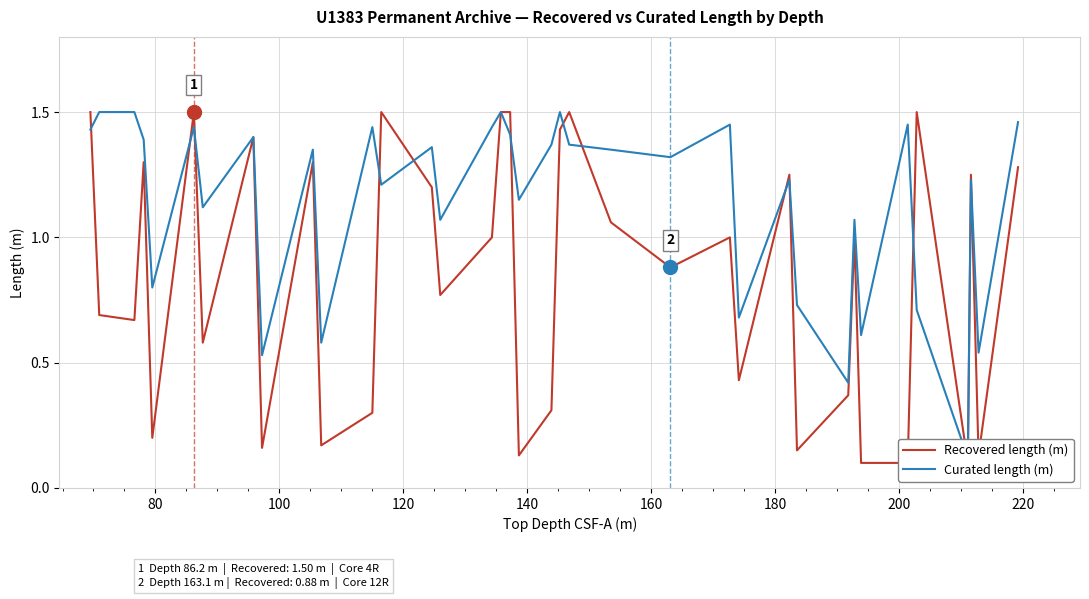

Reading left to right, transcribe all the data shown in this chart.

Recovered length (m): 1.5	0.7	0.7	1.3	0.2	1.5	0.6	1.4	0.2	1.3	0.2	0.3	1.5	1.2	0.8	1.0	1.5	1.5	0.1	0.3	1.4	1.5	1.1	0.9	1.0	0.4	1.2	0.1	0.4	1.0	0.1	0.1	1.5	0.1	1.2	0.1	1.3
Curated length (m): 1.4	1.5	1.5	1.4	0.8	1.4	1.1	1.4	0.5	1.4	0.6	1.4	1.2	1.4	1.1	1.4	1.5	1.4	1.1	1.4	1.5	1.4	1.4	1.3	1.4	0.7	1.2	0.7	0.4	1.1	0.6	1.4	0.7	0.1	1.2	0.5	1.5